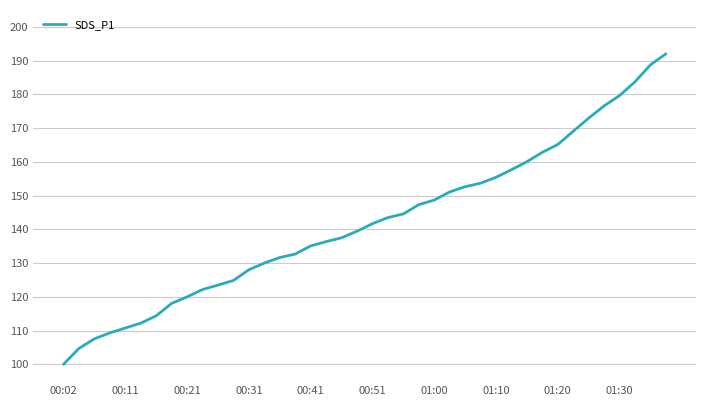

What is the difference between the maximum and minimum values?

92.0